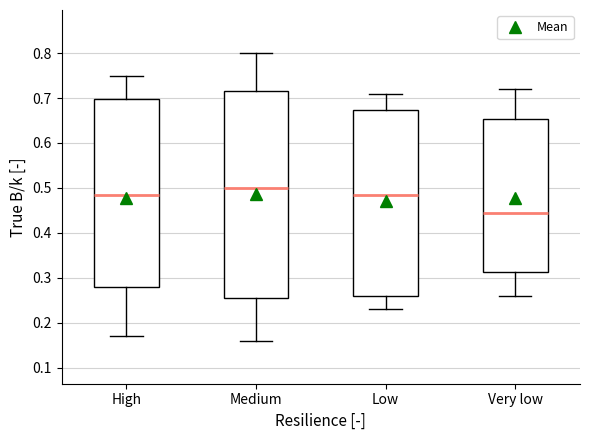

Reading left to right, read every box against the y-axis: the position of its median line, the range the box covers, and the ends of its whiskers. The values are not printed on the chart, so give them approximately, as read against the axis.

High: median 0.49, box 0.28 to 0.70, whiskers 0.17 to 0.75
Medium: median 0.50, box 0.26 to 0.72, whiskers 0.16 to 0.80
Low: median 0.49, box 0.26 to 0.67, whiskers 0.23 to 0.71
Very low: median 0.45, box 0.31 to 0.65, whiskers 0.26 to 0.72